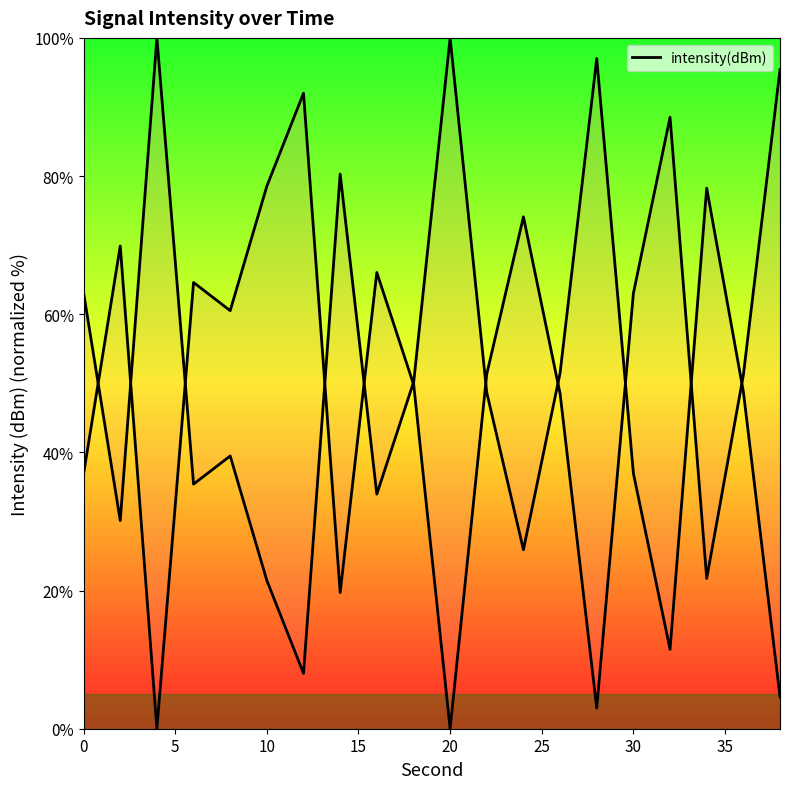

What is the label of the 11th point from the left?

10